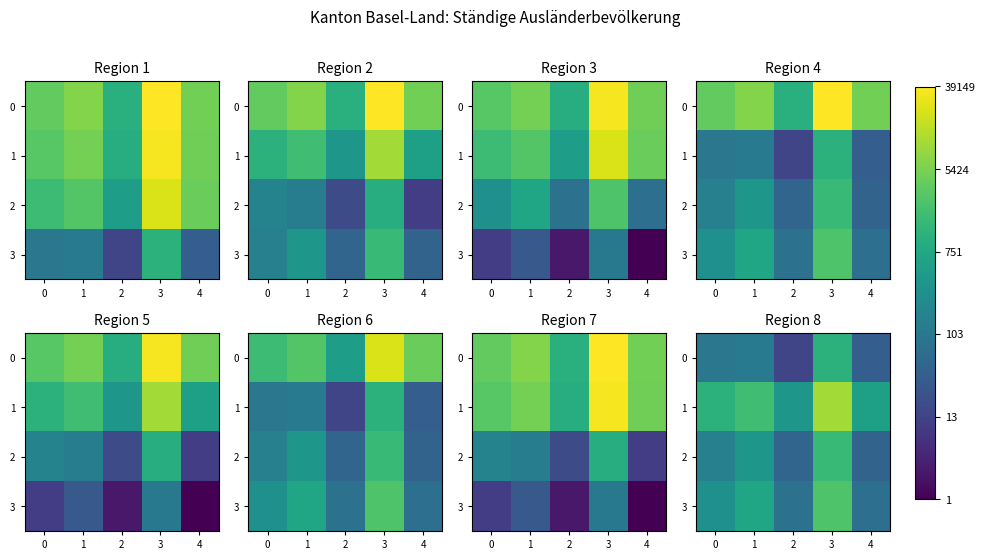

Count the number of categories in the chart.

5